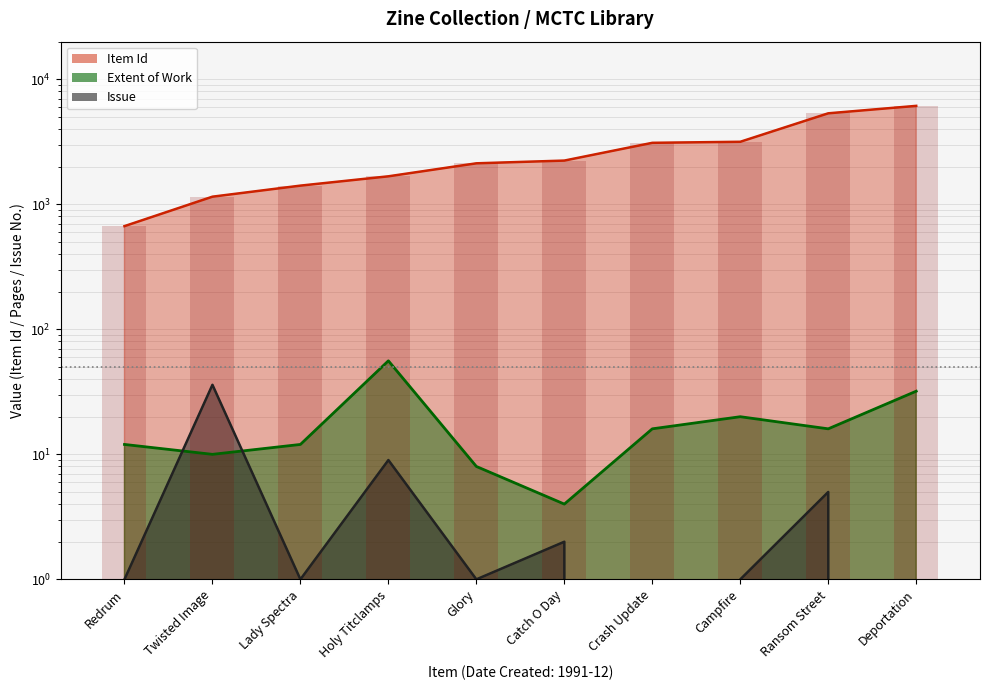

Where does the Extent of Work series first go above 16?

Holy Titclamps